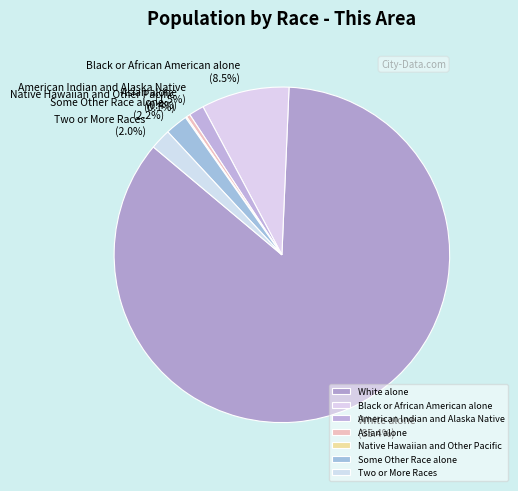

What is the largest slice in the pie chart?

White alone